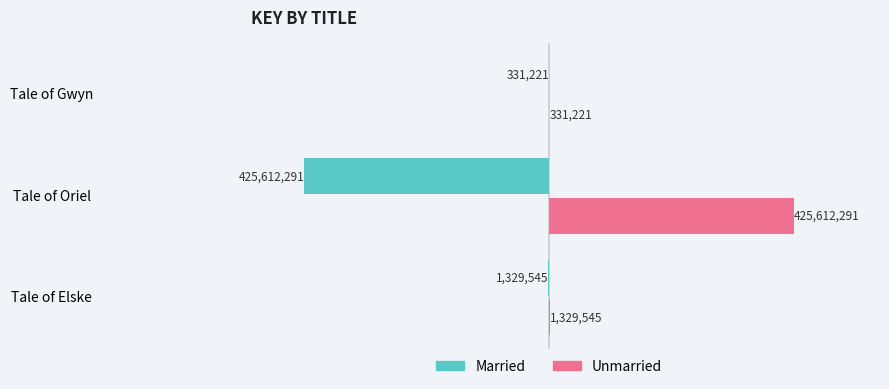

What is the average value of the Unmarried series?

142424352